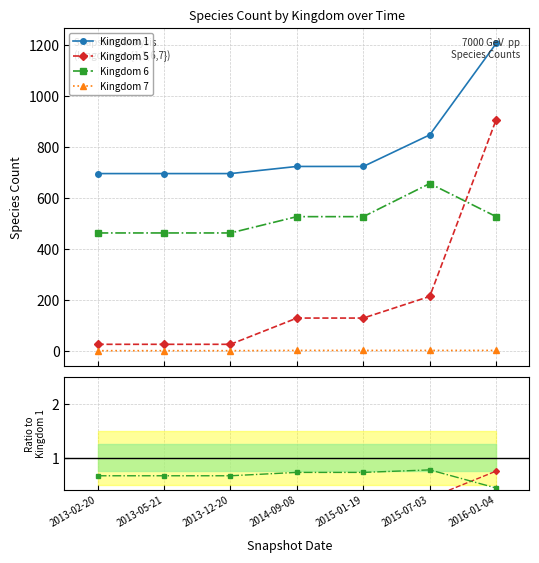

True or false: Kingdom 6 and Kingdom 5 cross at least once.

True